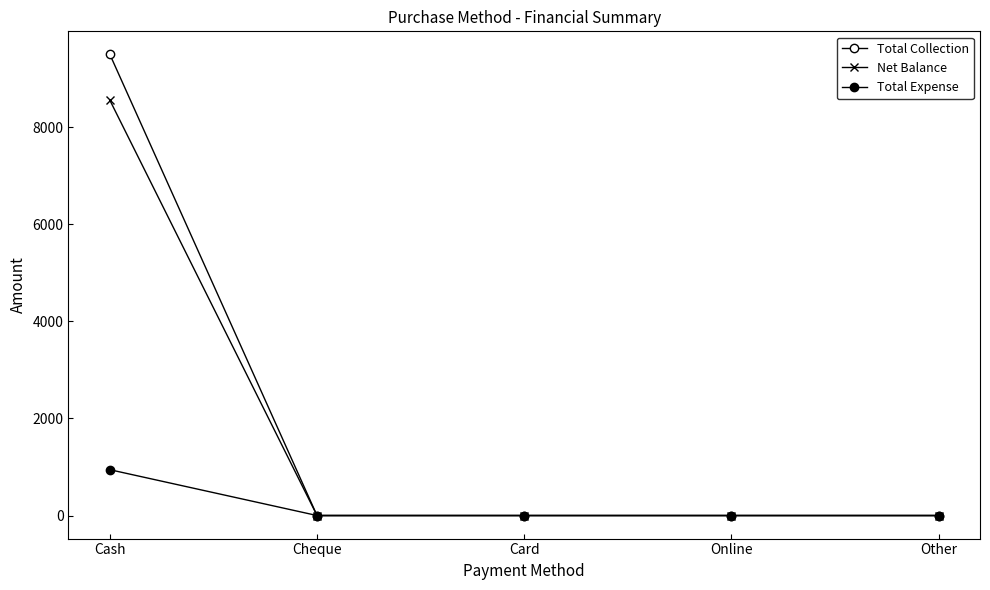

How many lines are shown in the chart?

3